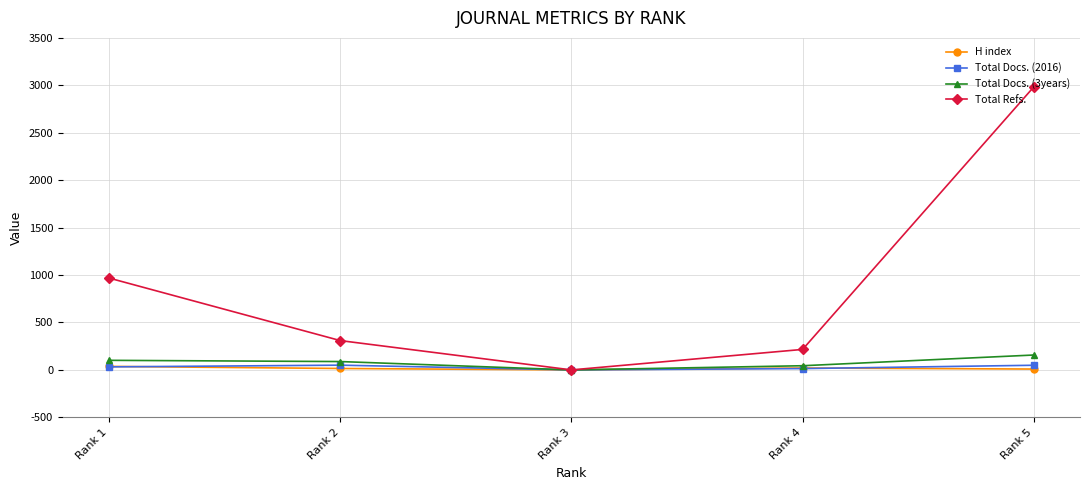

Which series changed the most between Rank 1 and Rank 5?

Total Refs.